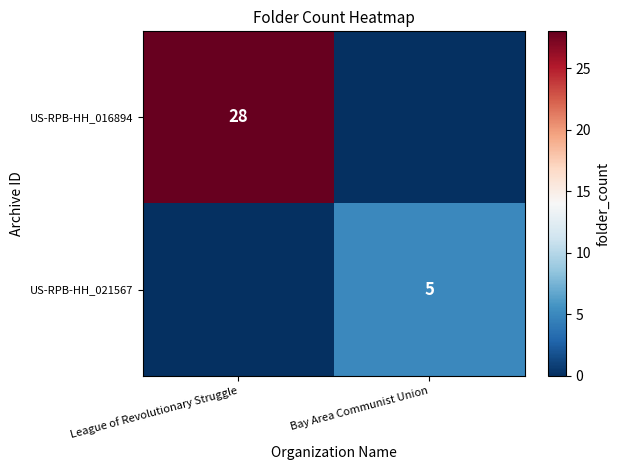

What is the spread (max minus min) of values at Bay Area Communist Union?

5